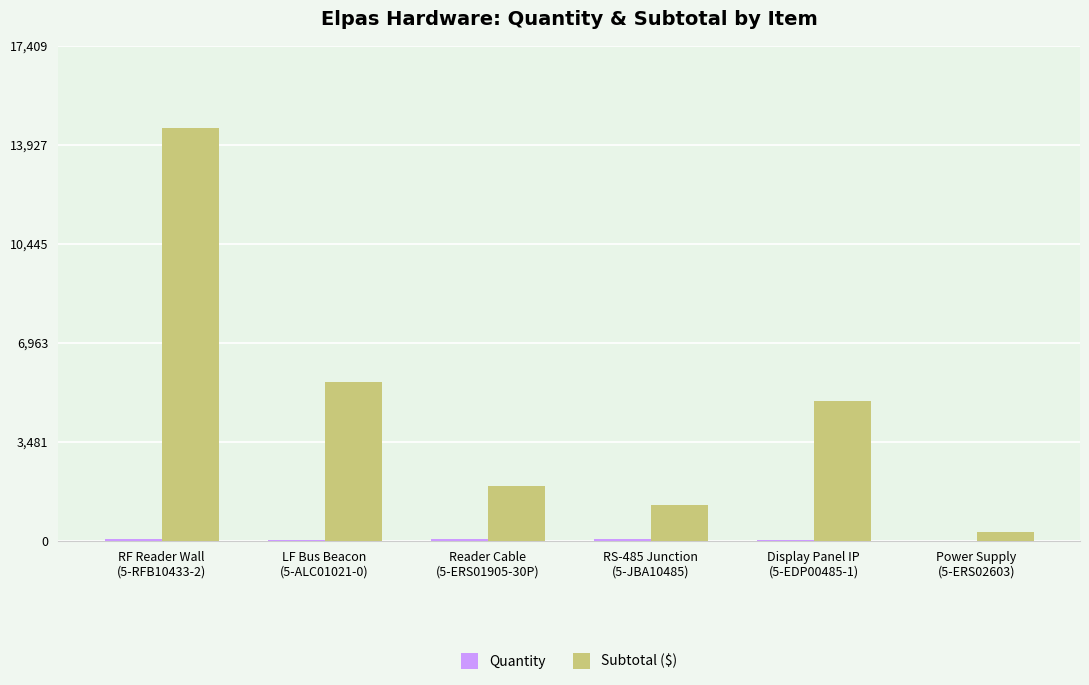

True or false: Subtotal ($) has a value of 1594 at Display Panel IP
(5-EDP00485-1).

False